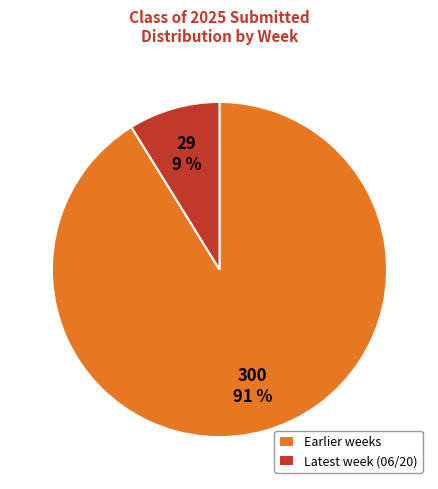

Which has a higher value, Latest week (06/20) or Earlier weeks?

Earlier weeks